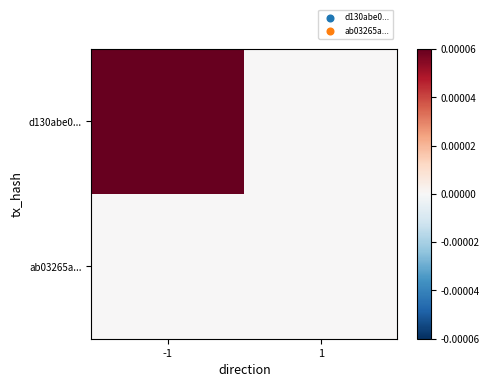

Rank the series by their maximum value, from lowest to highest.

ab03265a..., d130abe0...